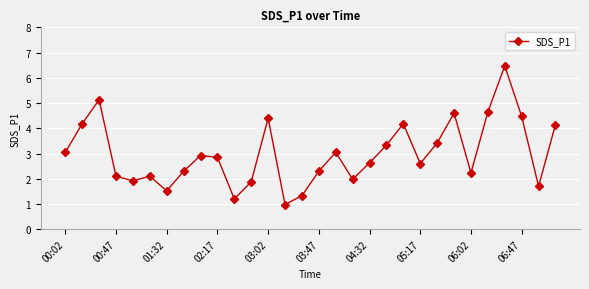

What is the value of the 22nd point from the left?

2.6